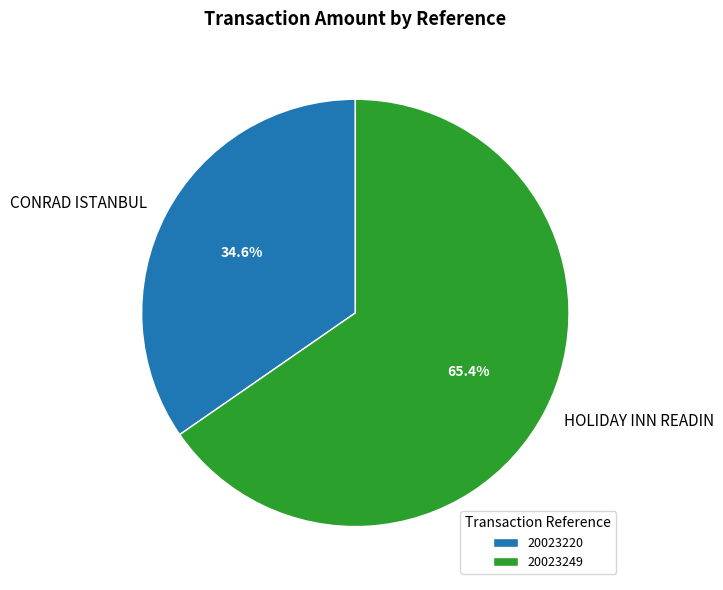

What percentage is NOT represented by 20023249?

34.6%